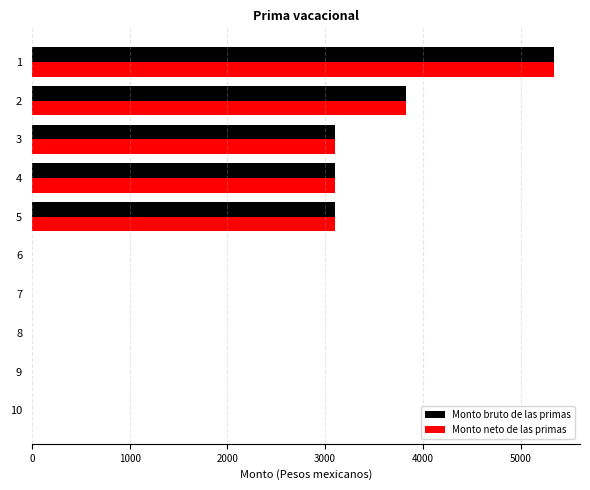

What is the maximum value shown in the chart?

5341.8